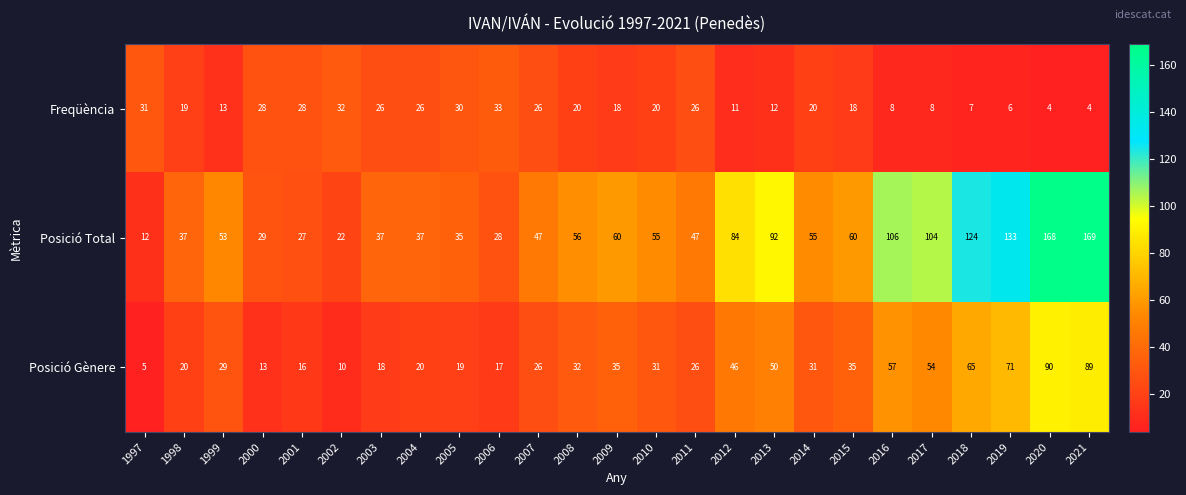

Read the Posició Total value at 2008, to the nearest 50.

50